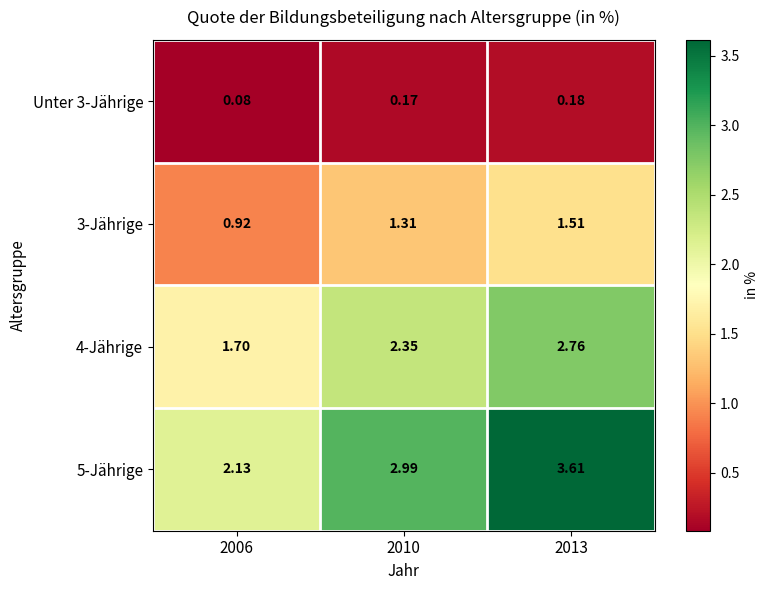

How many distinct data groups are displayed?

4